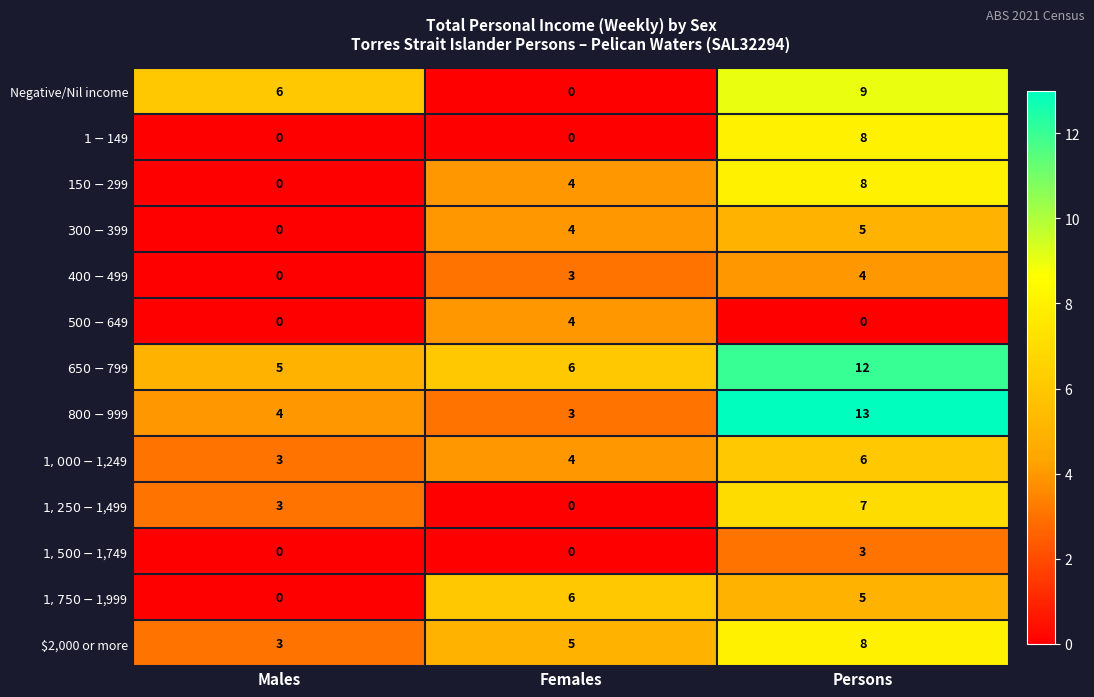

Count the $2,000 or more values in the range 3 to 8.

3